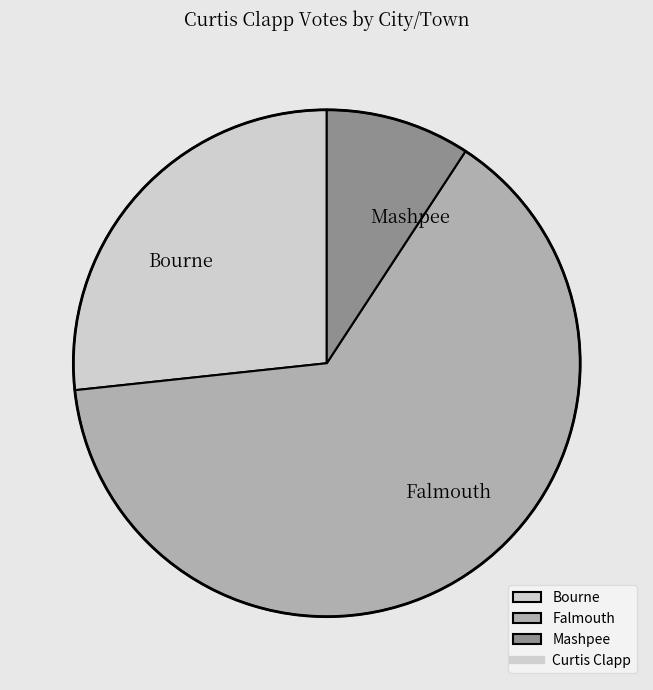

How many slices are in this pie chart?

3